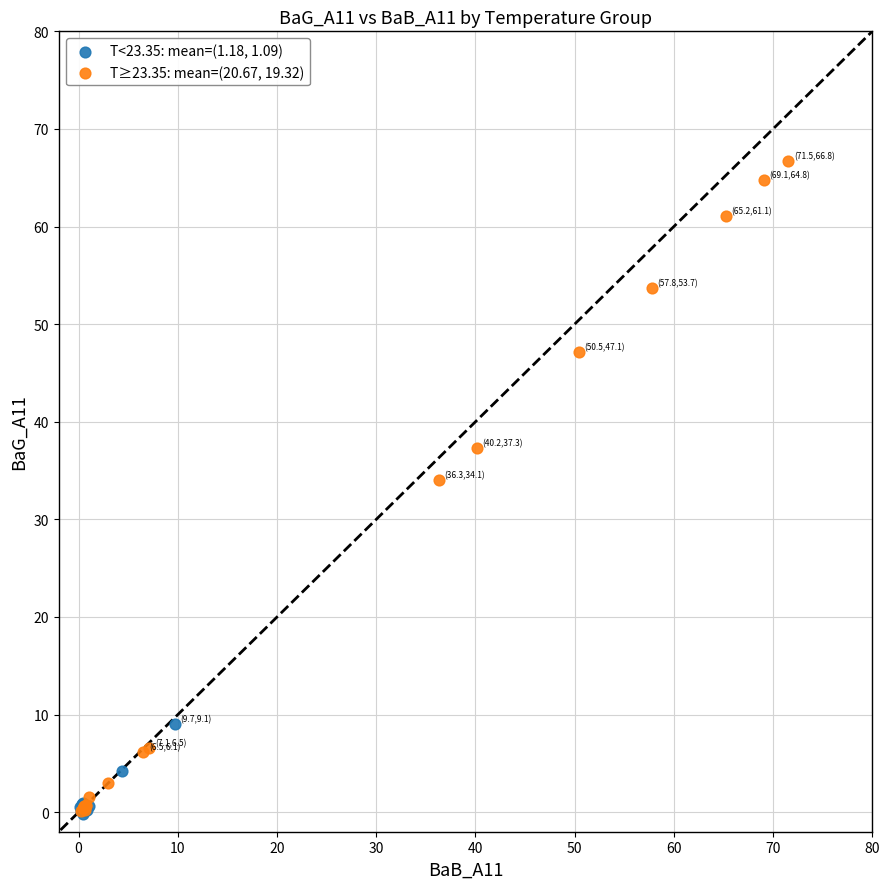

Which series has the largest Y range (max minus min)?

T≥23.35: mean=(20.67, 19.32)